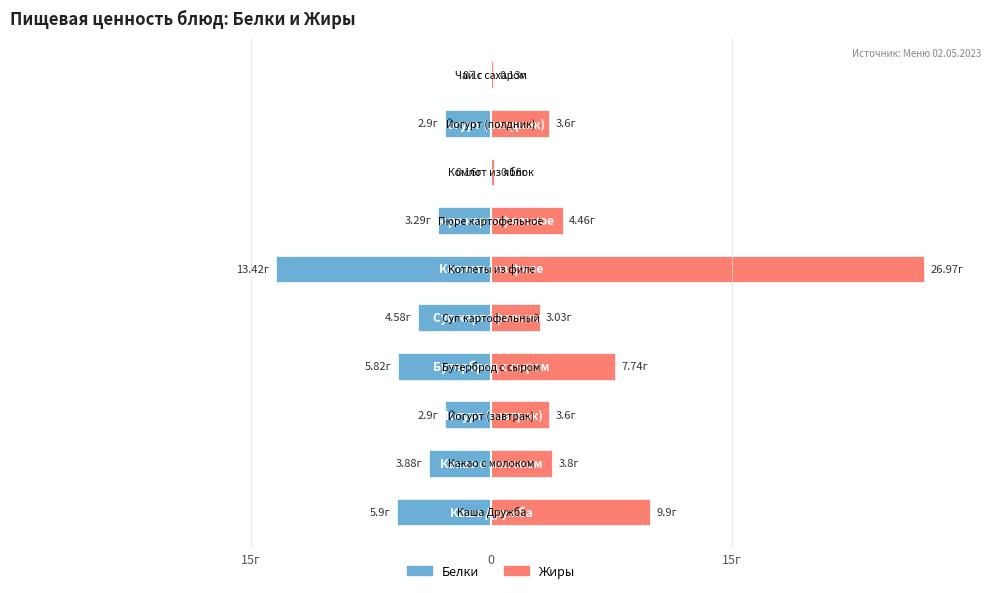

Reading left to right, transcribe all the data shown in this chart.

Белки: -5.9	-3.9	-2.9	-5.8	-4.6	-13.4	-3.3	-0.2	-2.9	-0.1
Жиры: 9.9	3.8	3.6	7.7	3.0	27.0	4.5	0.2	3.6	0.1